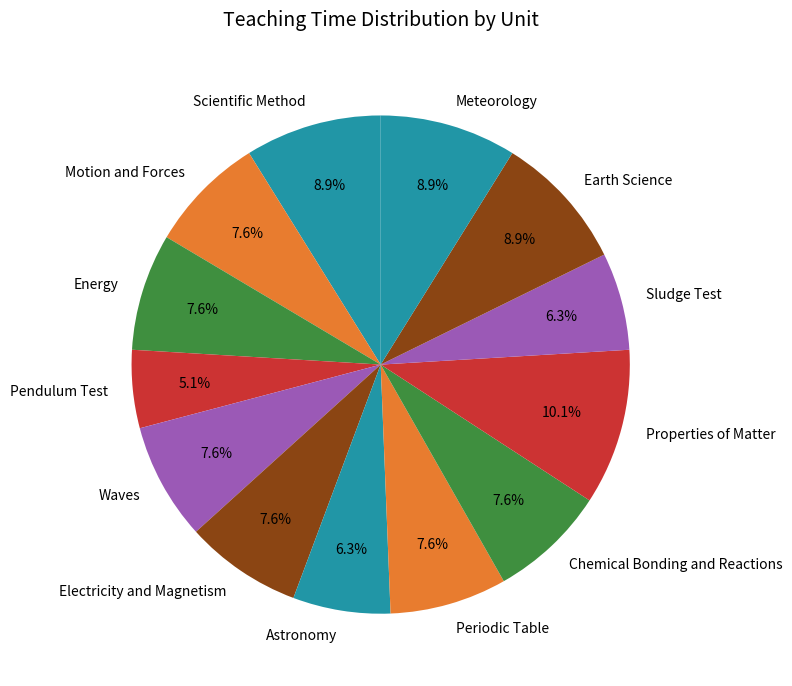

Which category has the smallest portion of the pie?

Pendulum Test